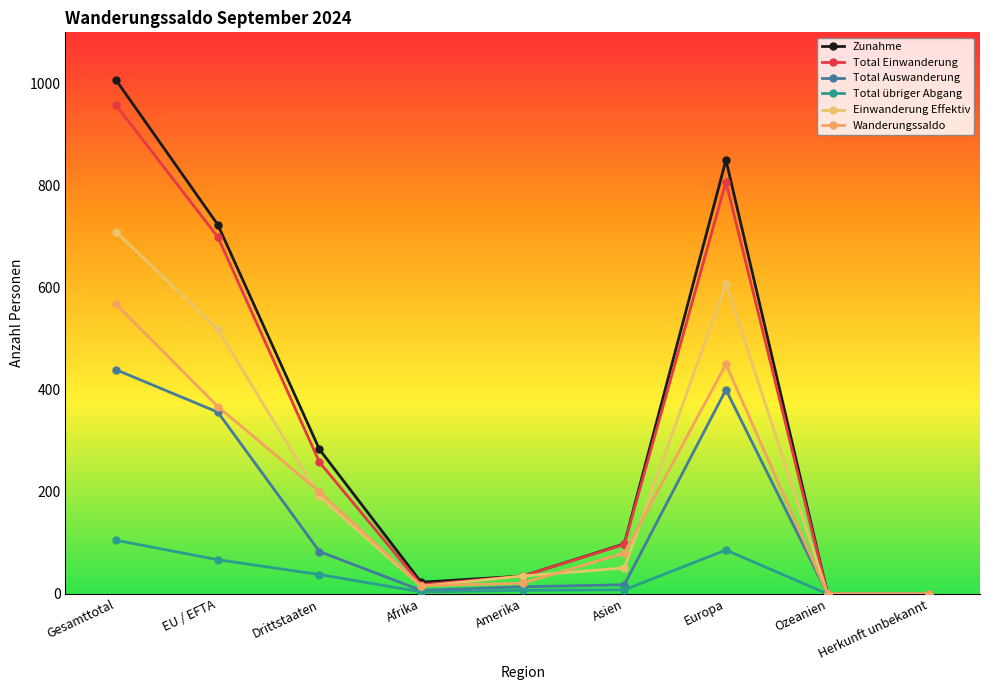

Rank the series by their maximum value, from lowest to highest.

Total übriger Abgang, Total Auswanderung, Wanderungssaldo, Einwanderung Effektiv, Total Einwanderung, Zunahme